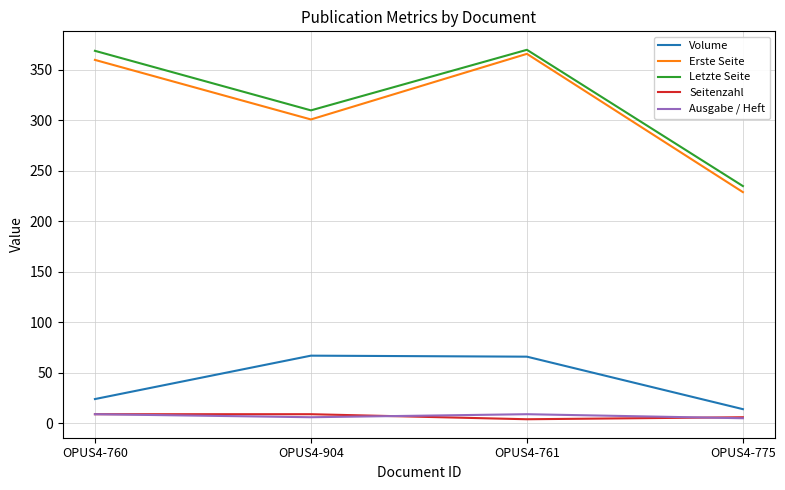

How many lines are shown in the chart?

5